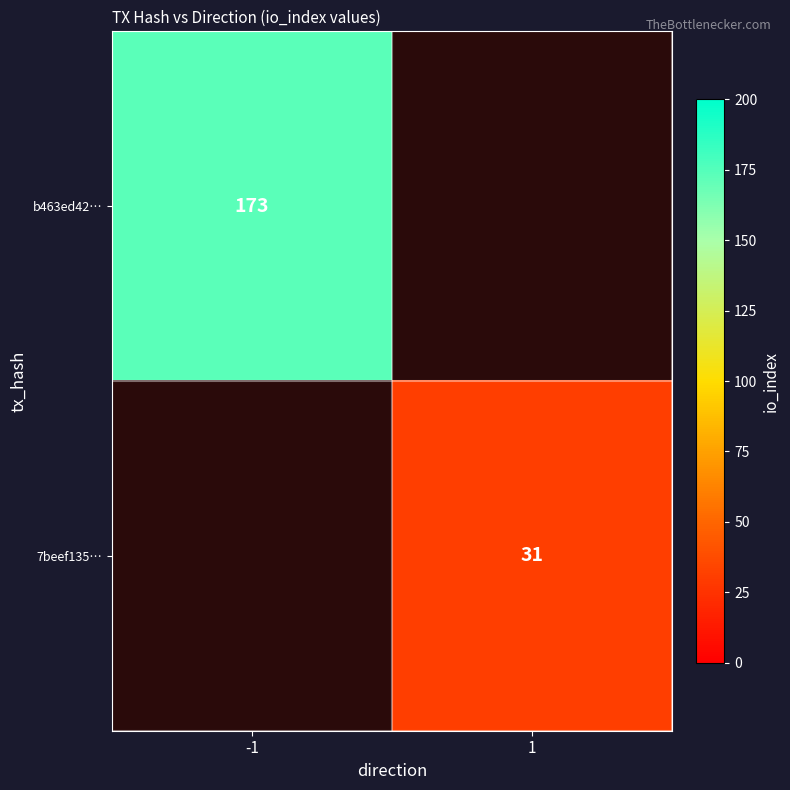

True or false: 7beef135… has a value of 21 at 1.

False